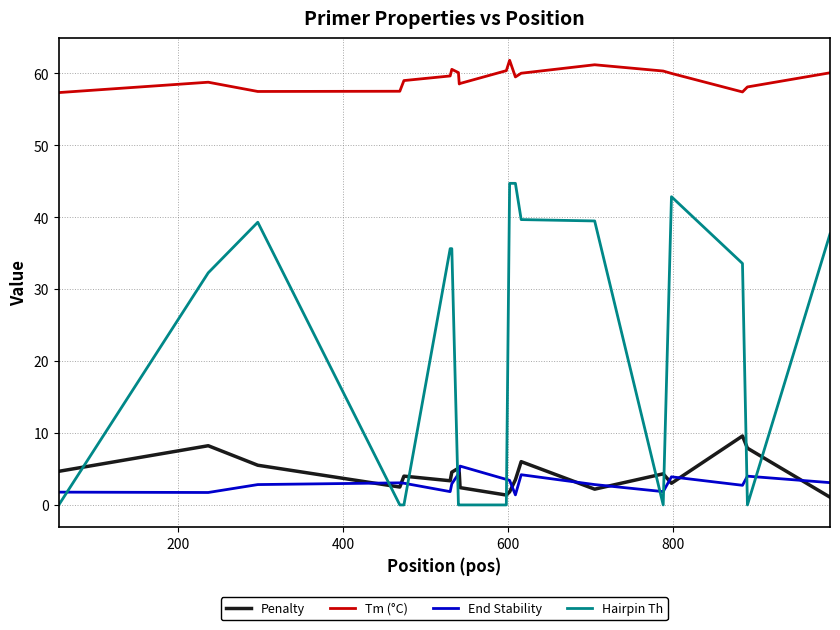

True or false: End Stability has more than 0 points higher than both neighbors.

True